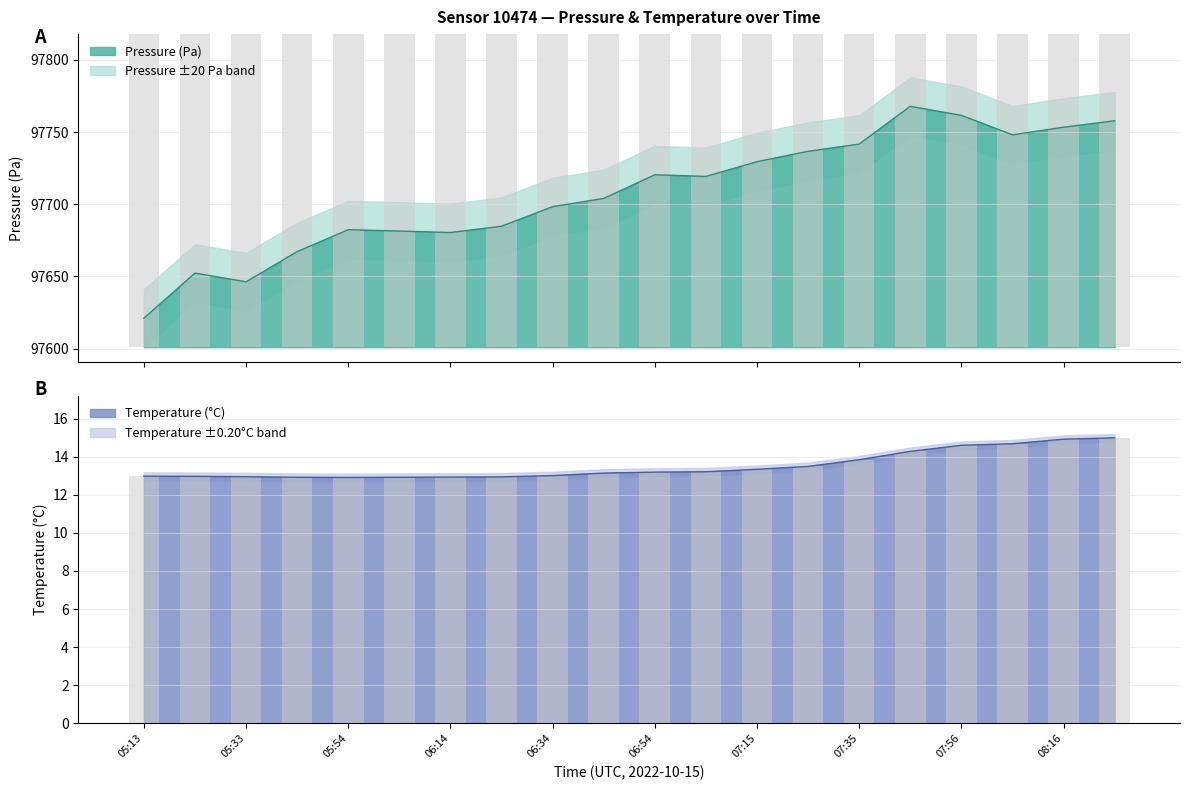

Is the value of pressure at 06:24 greater than the value of temperature at 07:56?

Yes